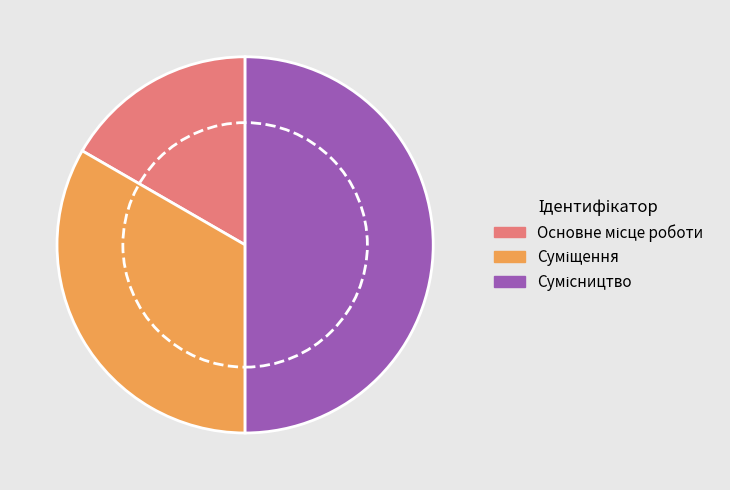

Is there any slice that represents more than half of the pie?

No